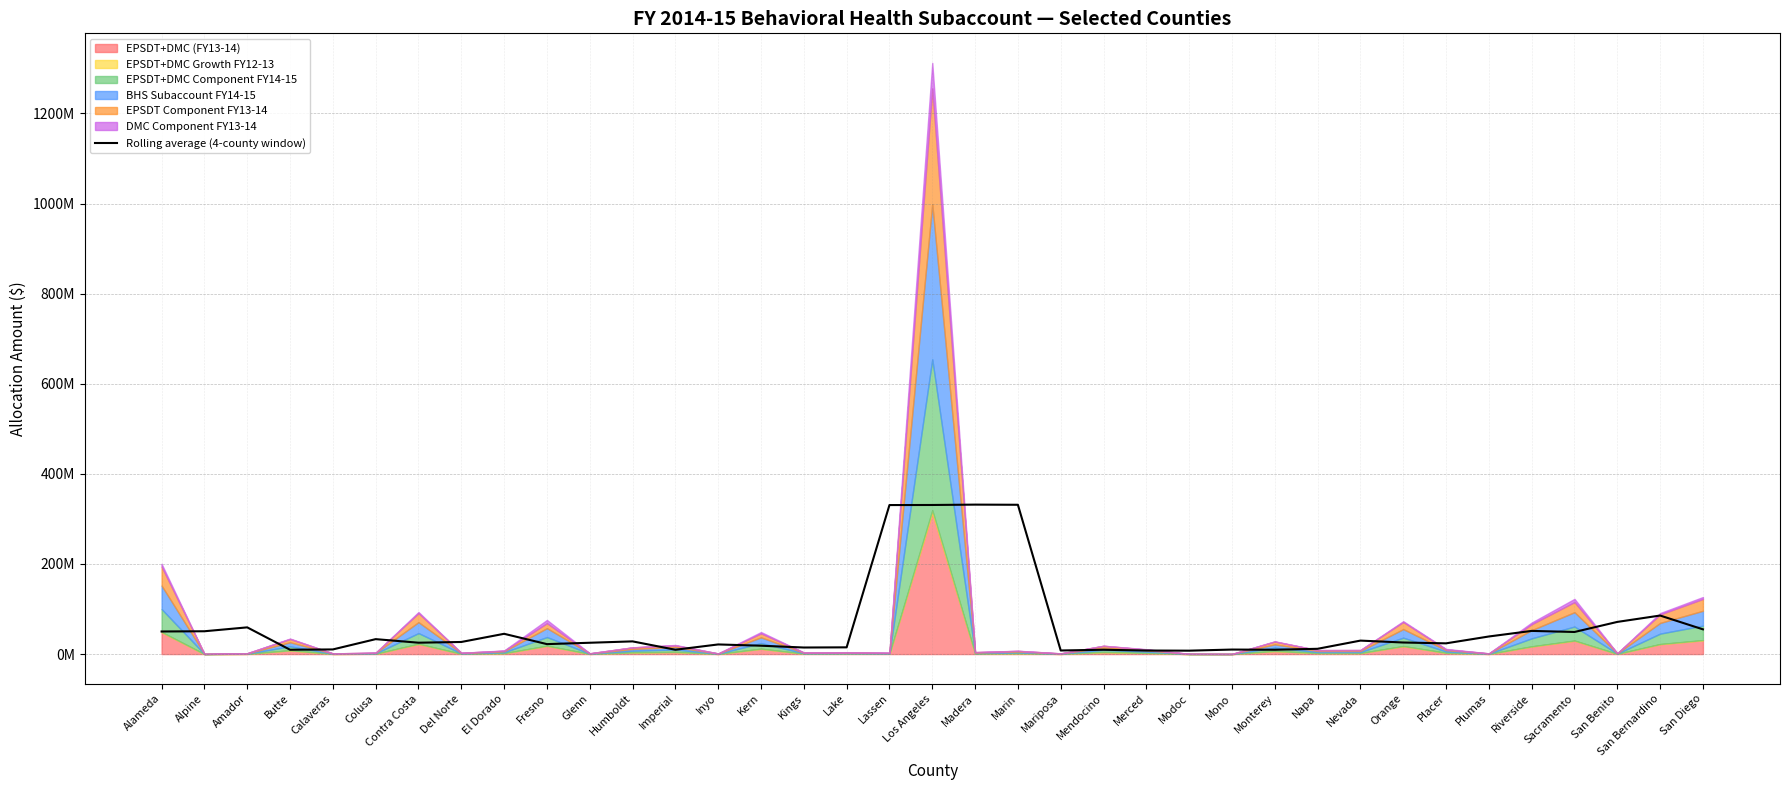

The chart shows a value of 9611346.8 at Imperial. True or false?

True